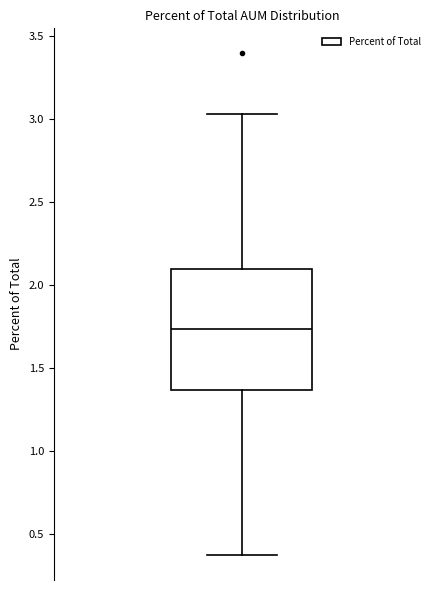

Read this box plot against the y-axis: the position of the median line, the range covered by the box, and the ends of both whiskers. The values are not printed on the chart, so give them approximately, as read against the axis.

median 1.75, box 1.35 to 2.10, whiskers 0.35 to 3.05